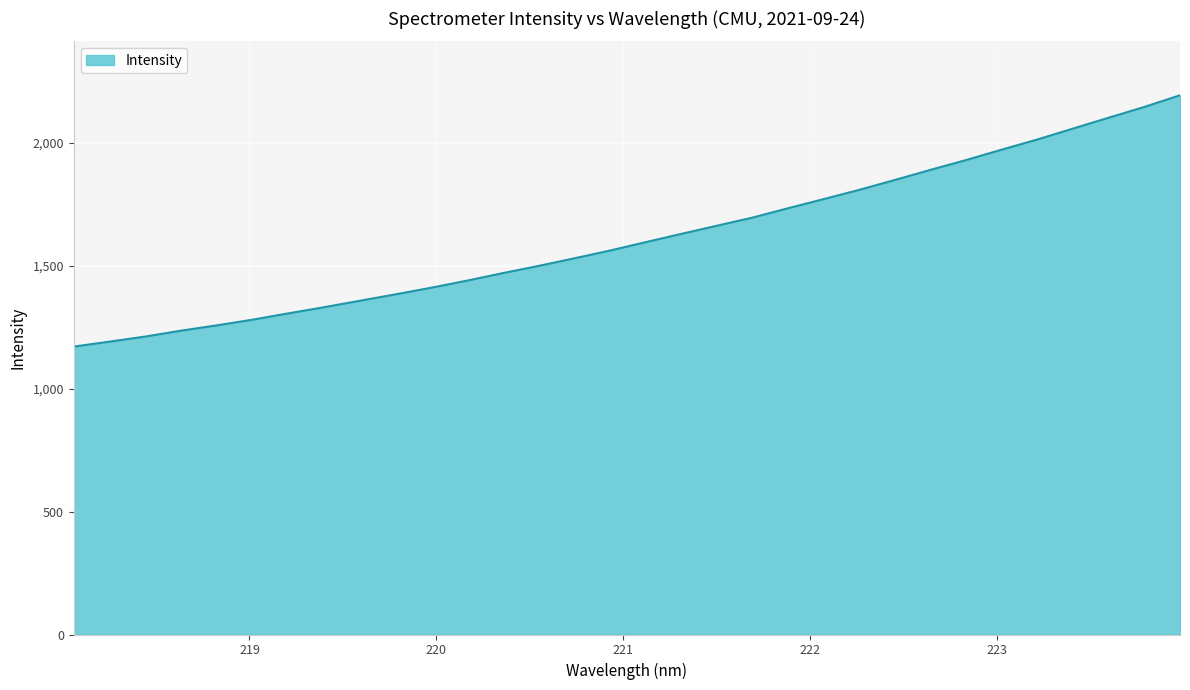

What is the minimum value shown in the chart?

1171.8